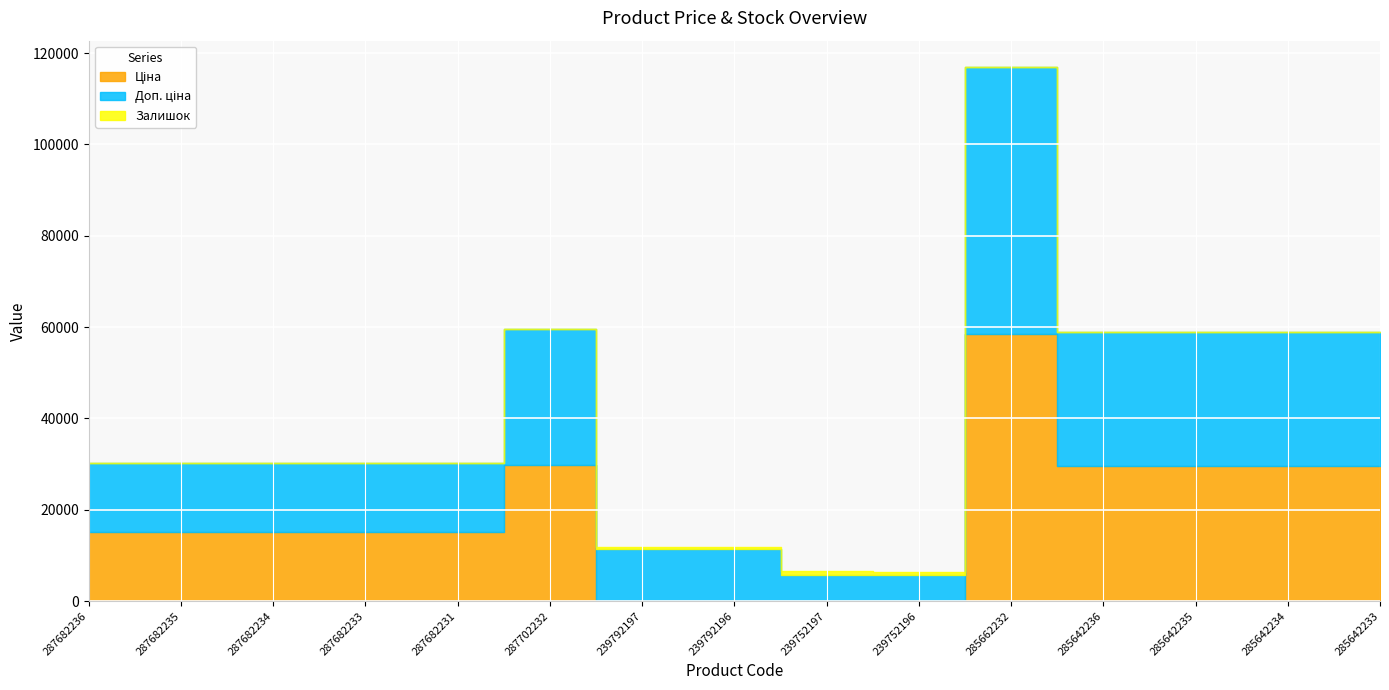

What is the label of the 12th point from the left?

285642236